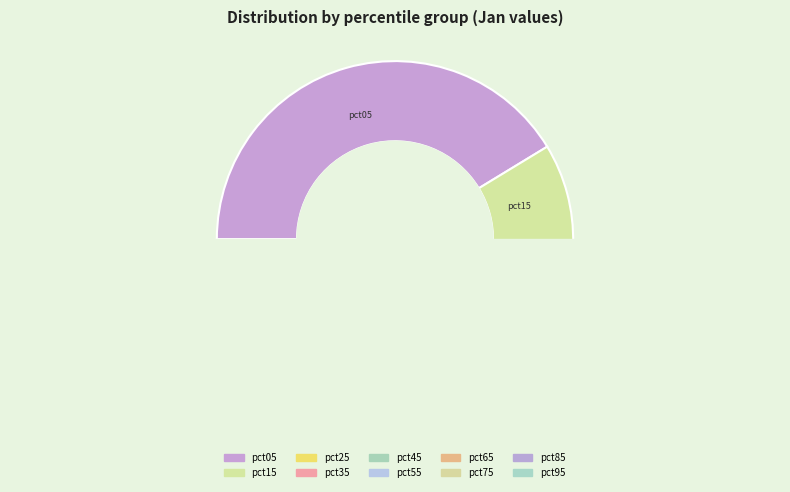

Rank the categories by value from lowest to highest.

pct45, pct55, pct65, pct35, pct75, pct85, pct25, pct95, pct15, pct05